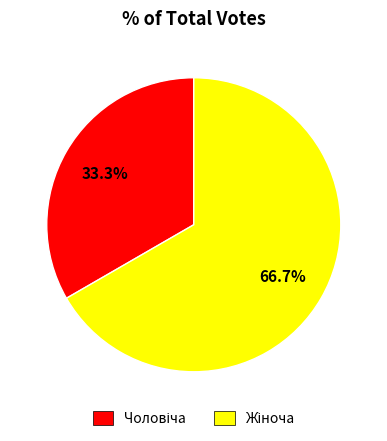

How many segments does this pie chart have?

2